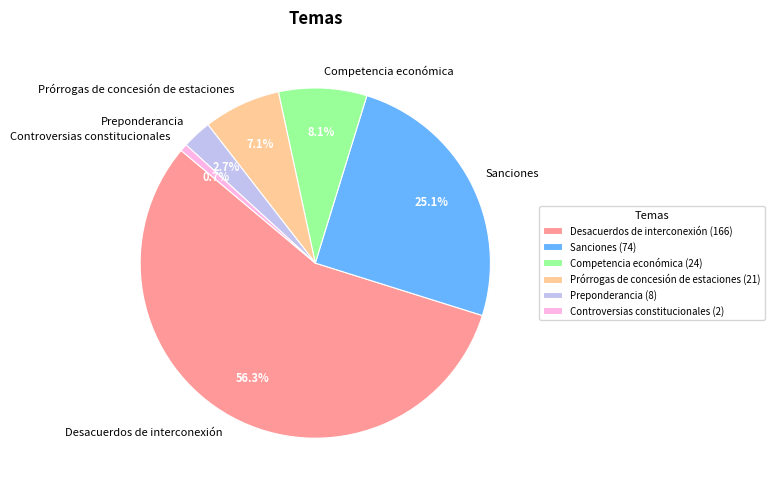

How many segments does this pie chart have?

6